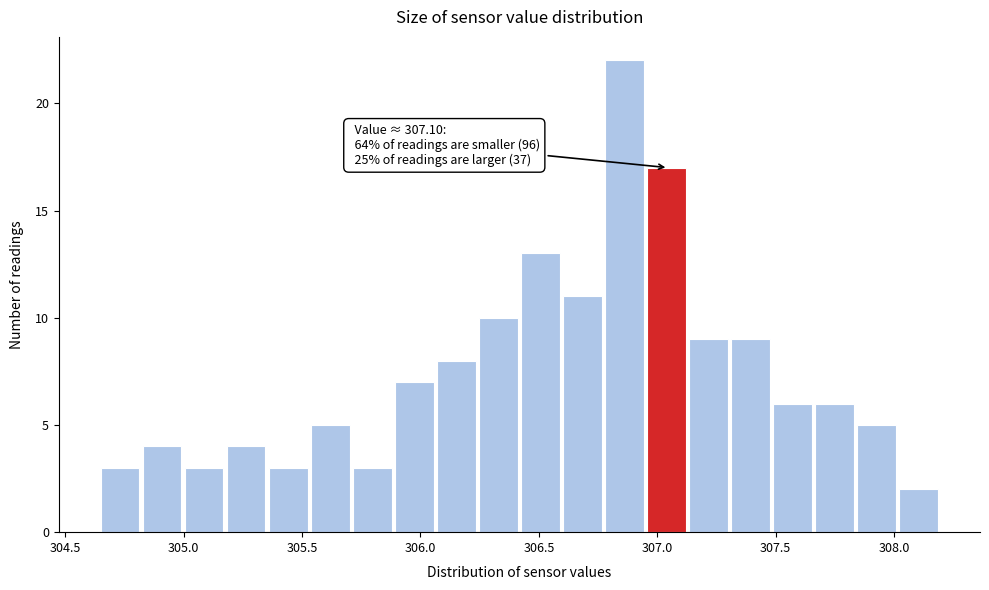

Read against the x-axis, roughly where is the centre of the tallest bar?

306.85